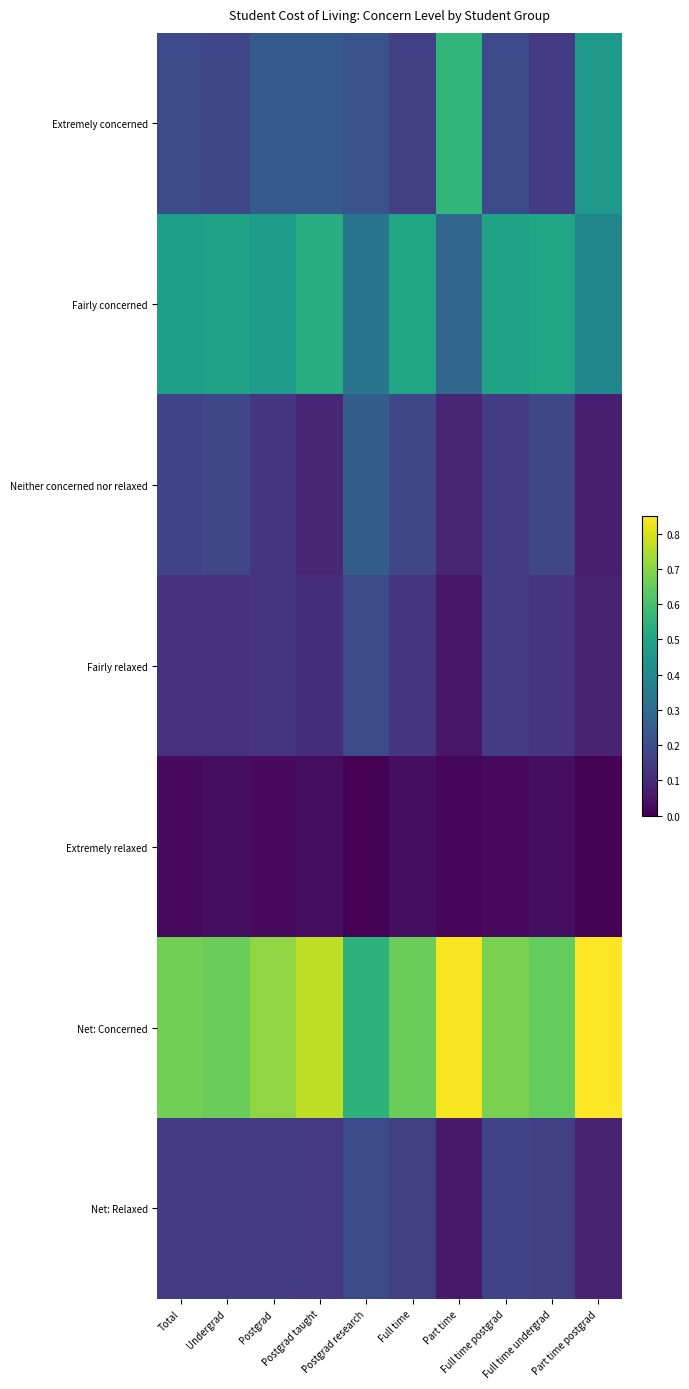

Rank the series at Full time from highest to lowest value.

Net: Concerned, Fairly concerned, Neither concerned nor relaxed, Extremely concerned, Net: Relaxed, Fairly relaxed, Extremely relaxed